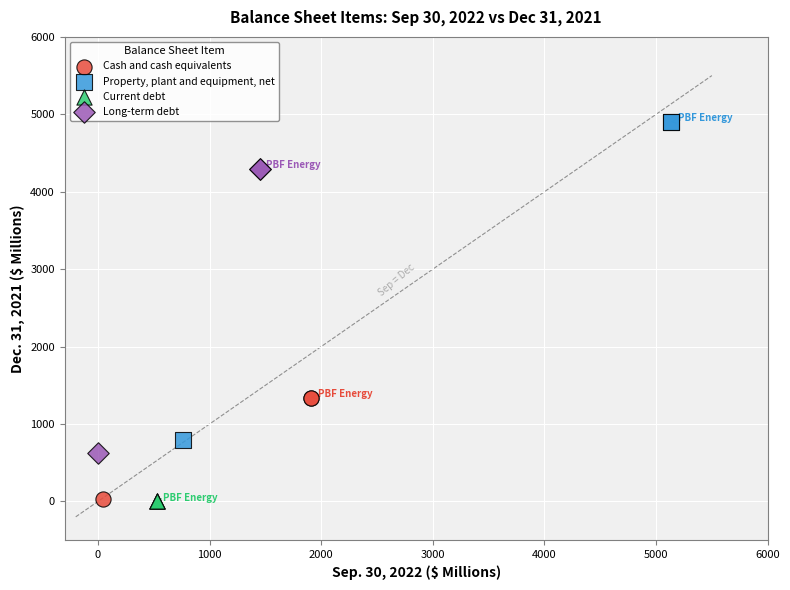

What are all the series names shown in the legend?

Cash and cash equivalents, Property, plant and equipment, net, Current debt, Long-term debt